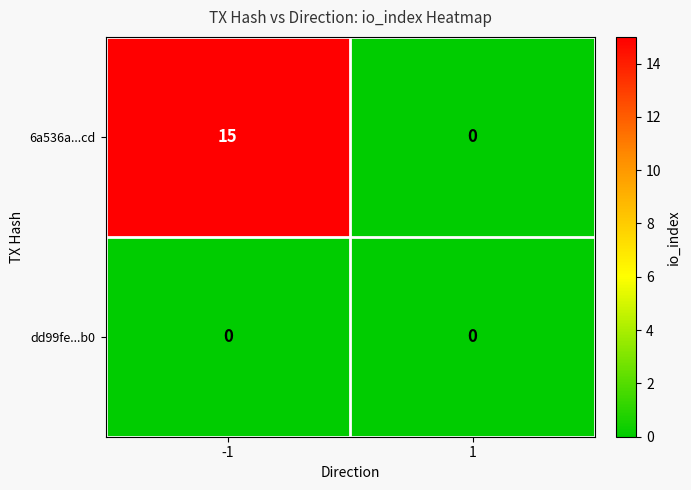

Which series has the largest range (max minus min)?

6a536a...cd